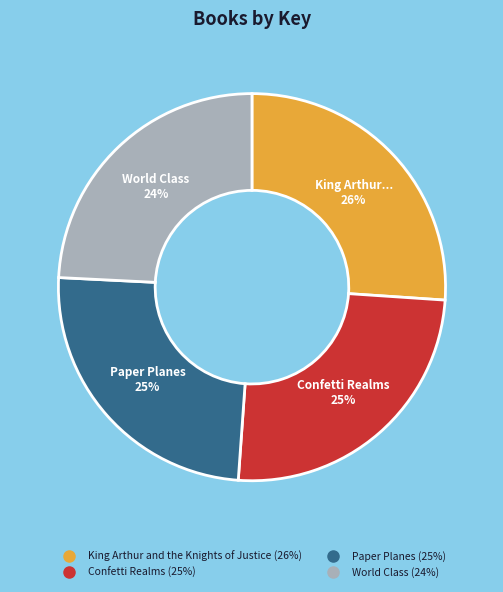

Which has a higher value, King Arthur and the Knights of Justice or Paper Planes?

King Arthur and the Knights of Justice